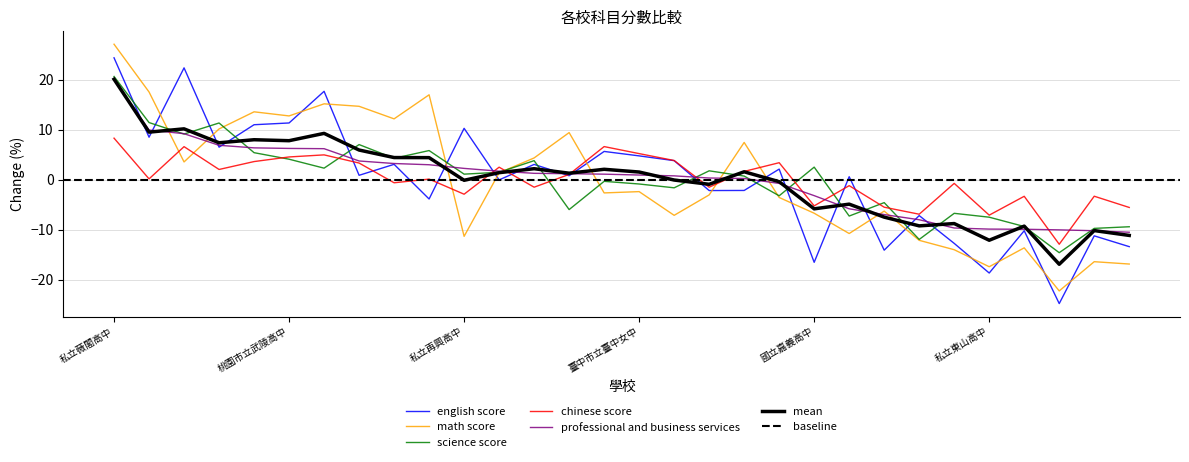

Which category has the lowest value in the 英文(分數) series?

私立揚子高中